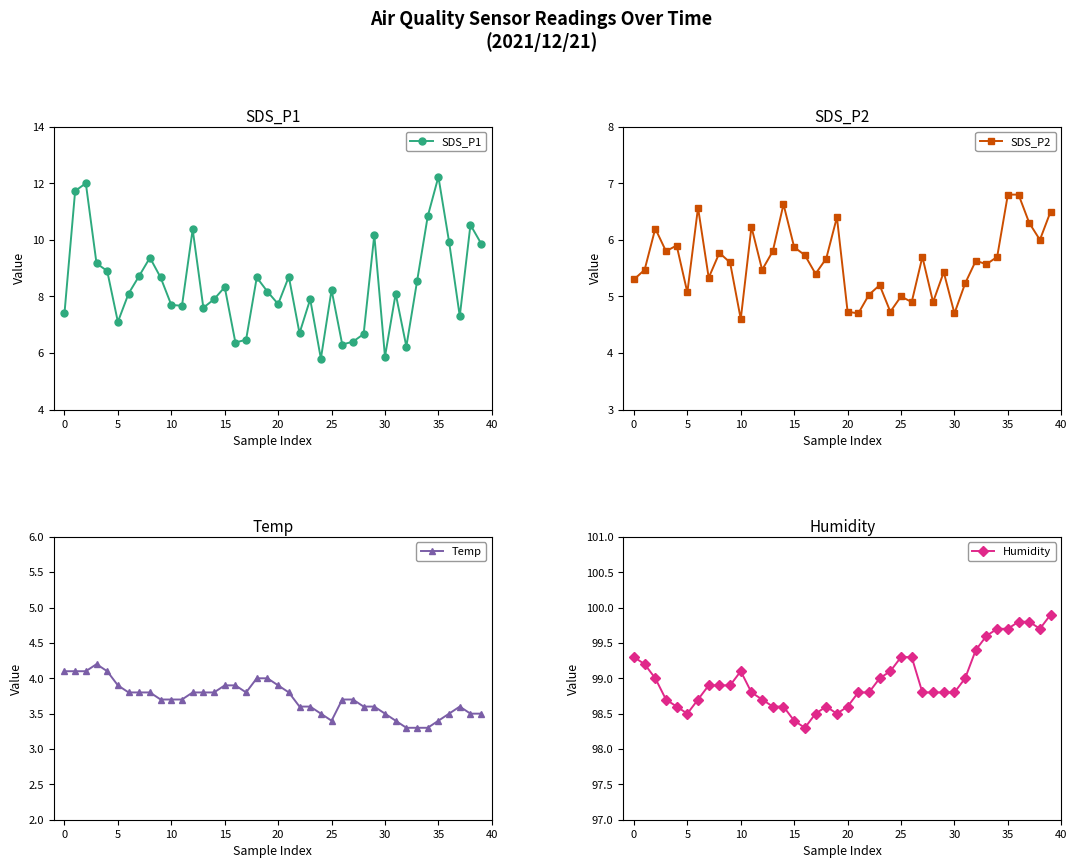

What is the sum of the Humidity values at 15 and 30?

197.2